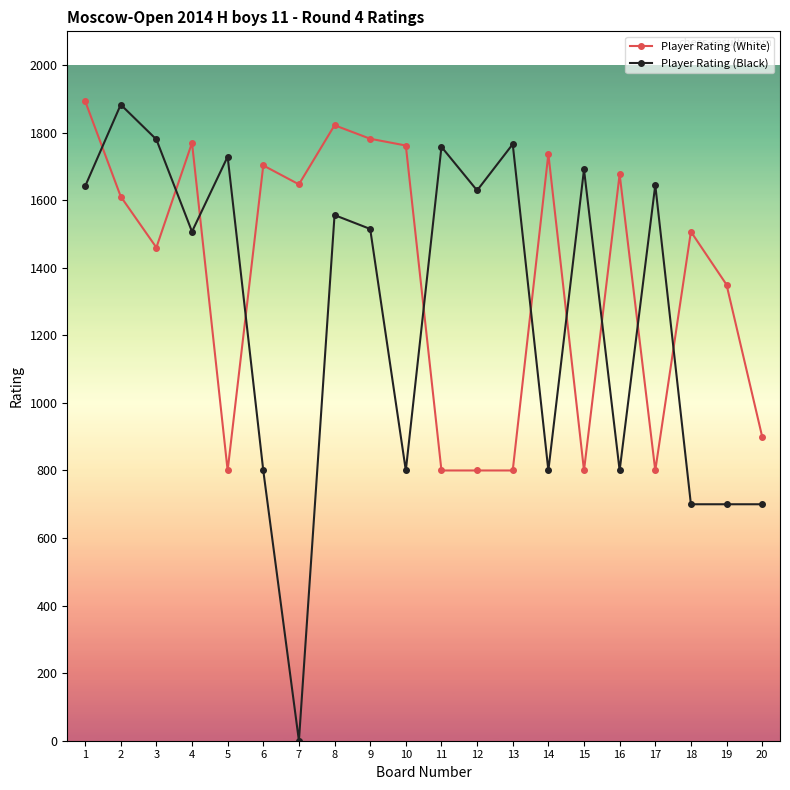

Which category has the highest value in the Player Rating (White) series?

1